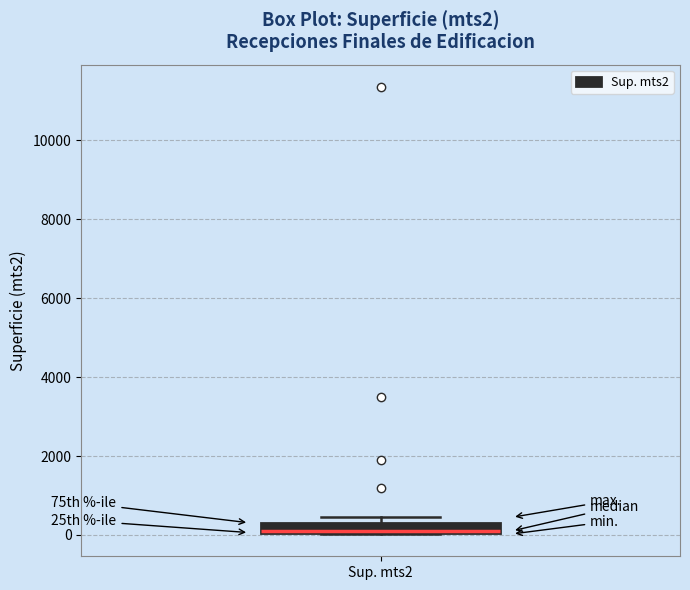

Where is the upper edge of the box for Sup. mts2 on the y-axis? The values are not printed on the chart, so give them approximately, as read against the axis.

400